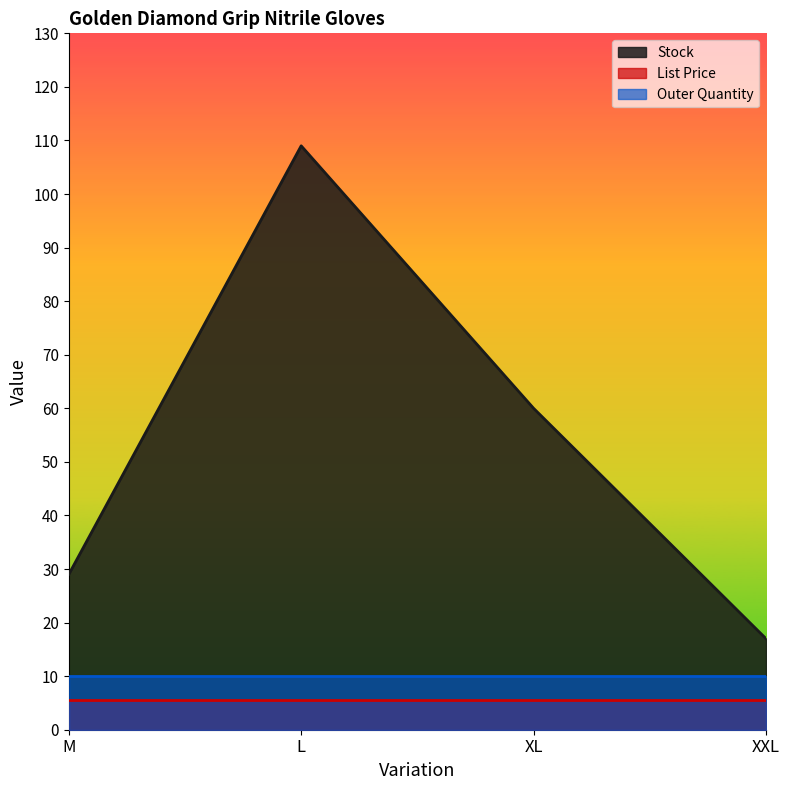

The value of List Price at L is 8.1. True or false?

False